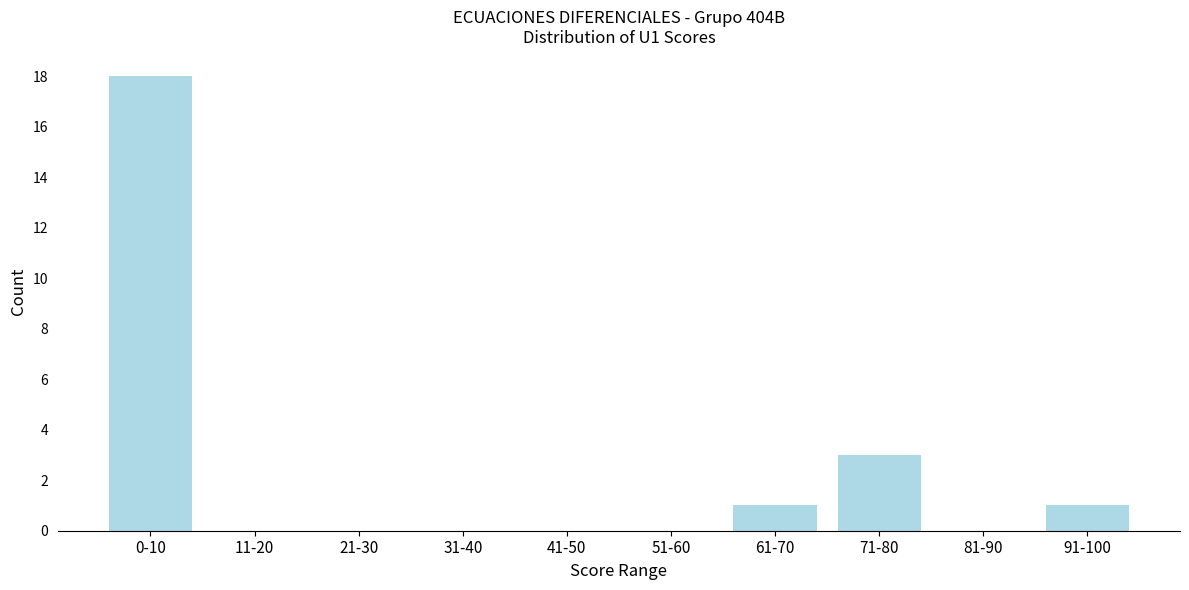

Reading left to right, extract all data points from this chart.

0-10=18	11-20=0	21-30=0	31-40=0	41-50=0	51-60=0	61-70=1	71-80=3	81-90=0	91-100=1